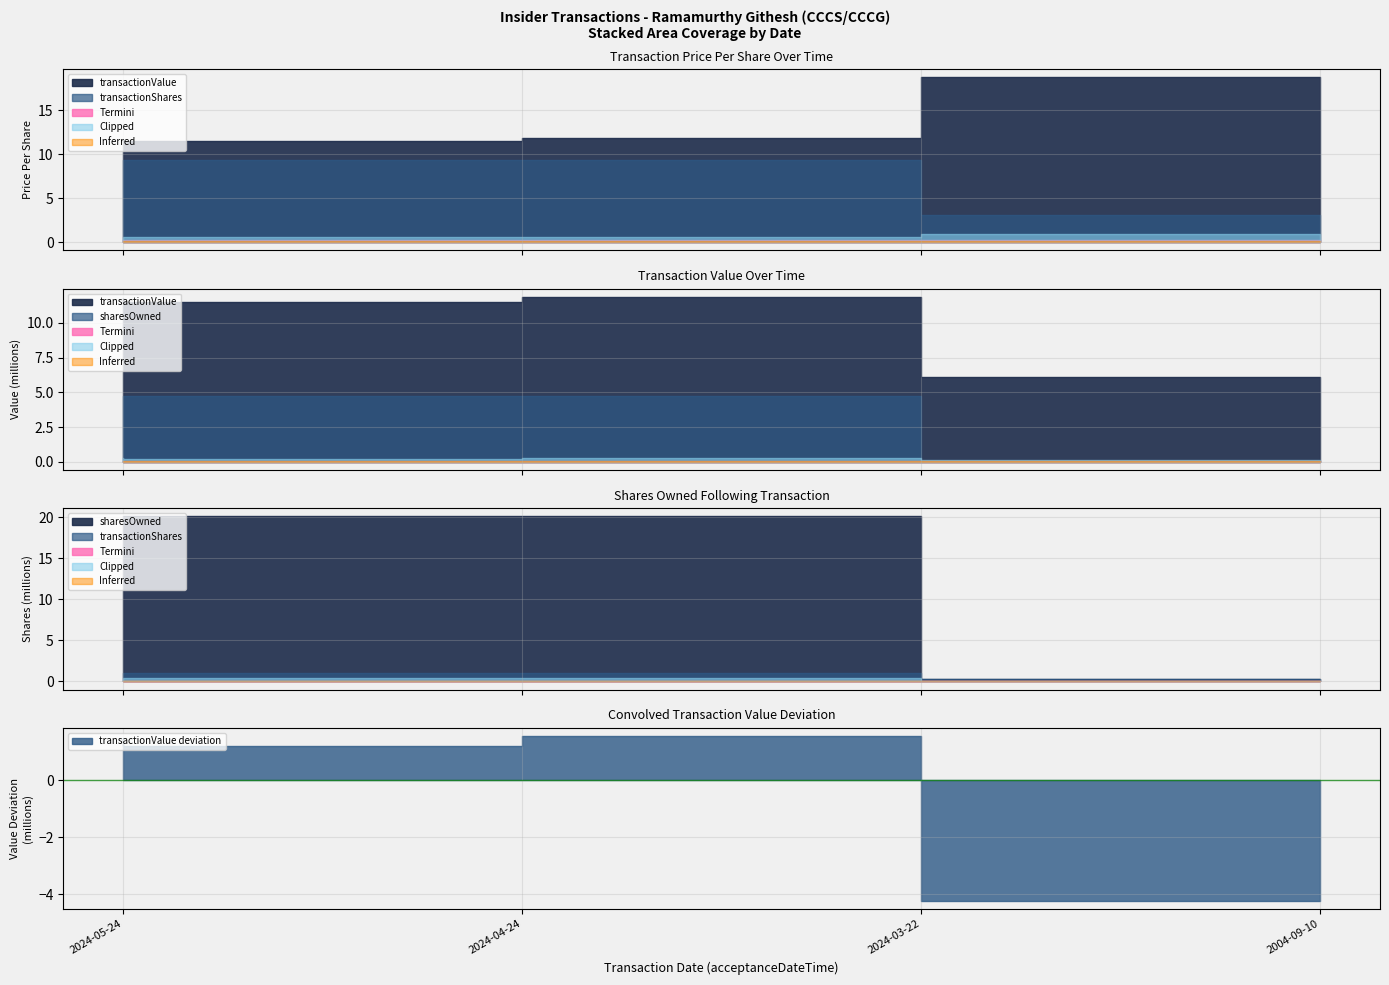

At 2004-09-10, list the series in order from largest to smallest.

transactionValue, transactionShares, sharesOwnedFollowingTransaction, transactionPricePerShare